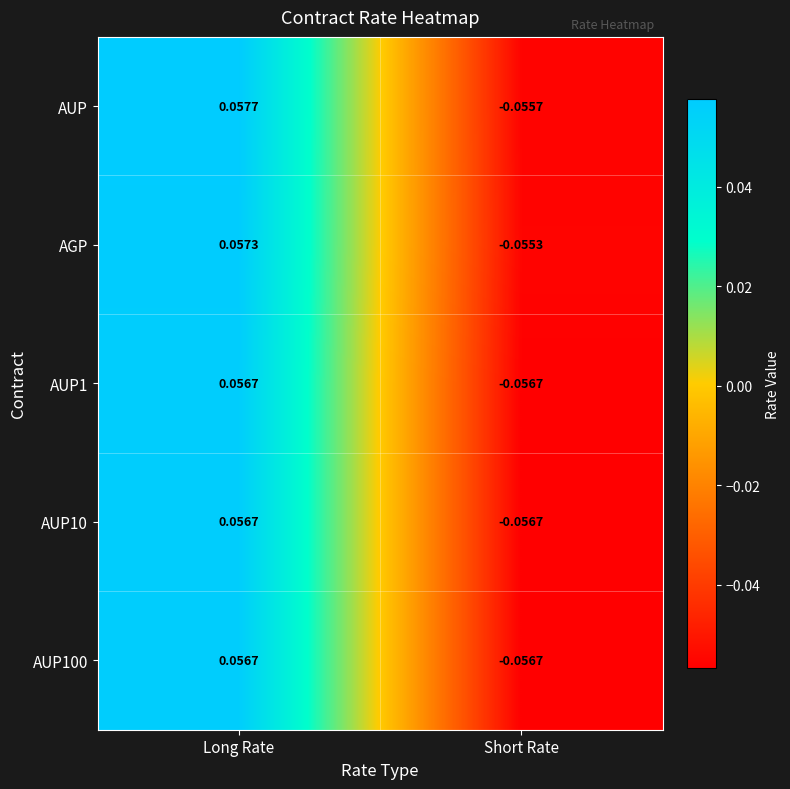

Where does the AGP series first go above 0?

Long Rate